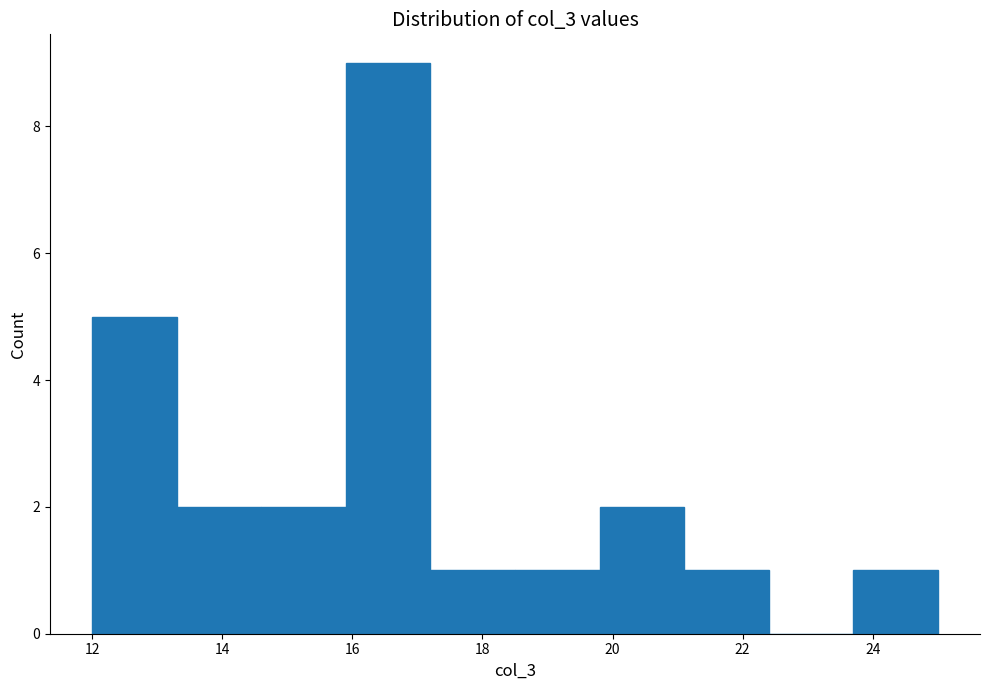

Over which range of the x-axis is the bar tallest?

15.9 to 17.2